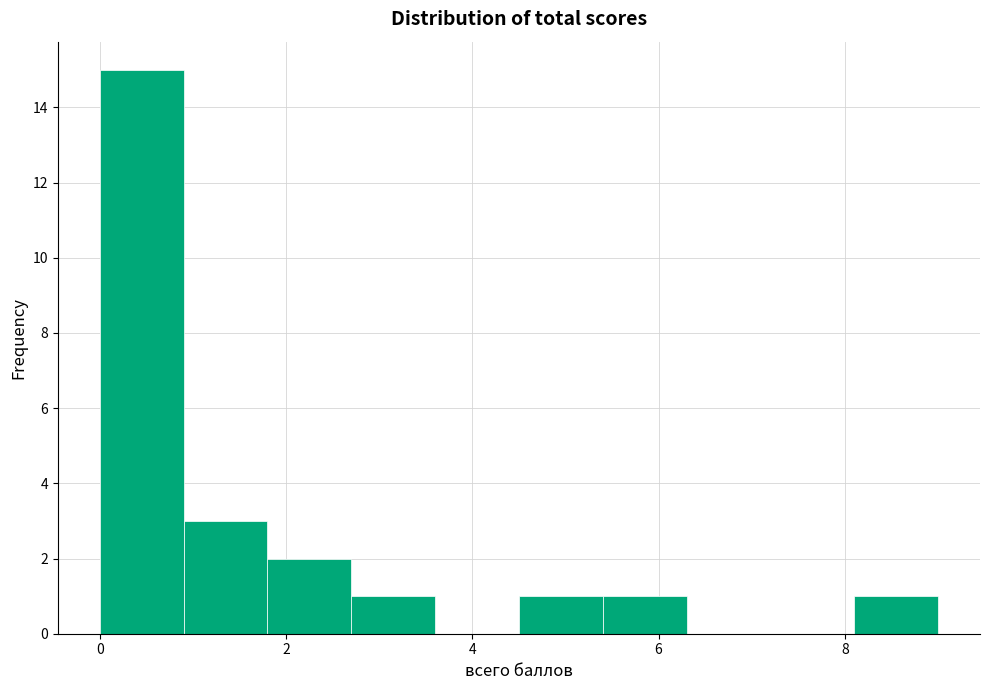

Which range on the x-axis has the tallest bar?

0.0 to 0.9